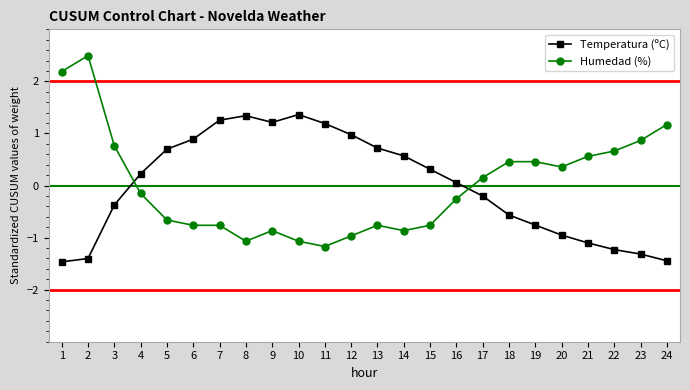

Which series has the largest range (max minus min)?

Humedad (%)